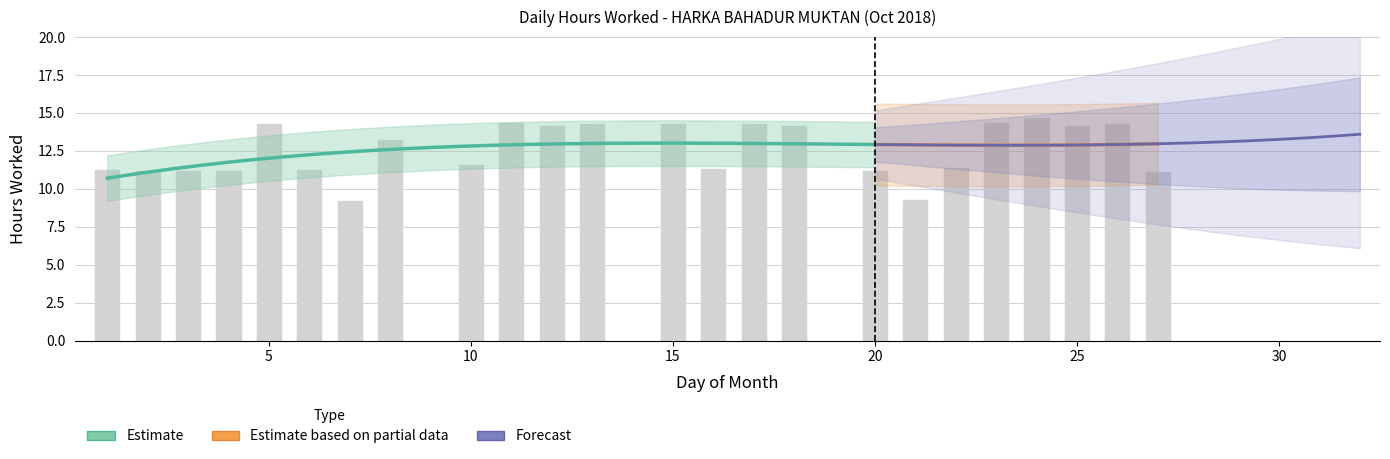

Reading left to right, list all the values displayed in this chart.

11.2	11.2	11.2	11.2	14.2	11.2	9.2	13.2	11.6	14.3	14.1	14.3	14.3	11.3	14.3	14.1	11.2	9.2	11.3	14.4	14.6	14.1	14.2	11.1